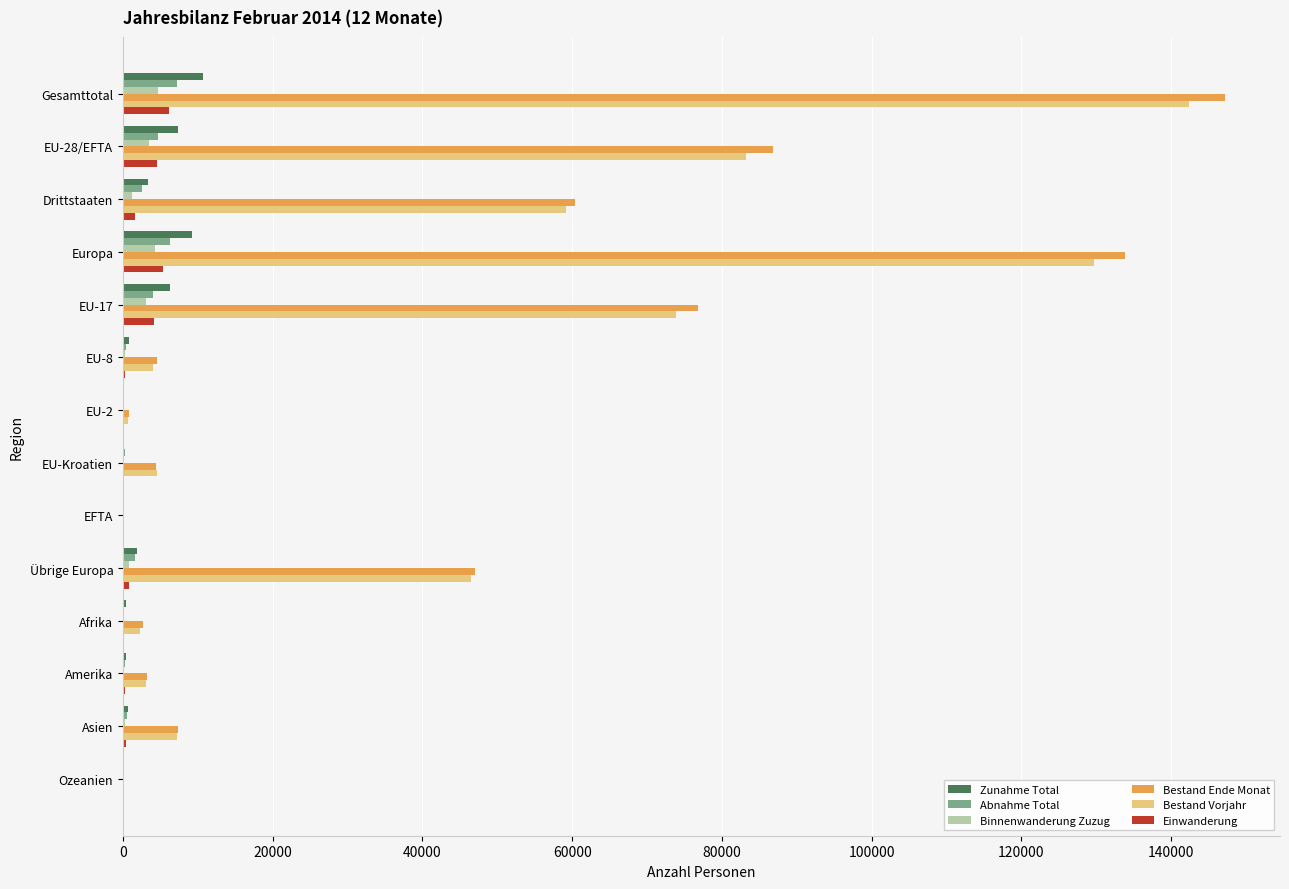

Which series has the largest range (max minus min)?

Bestand Ende Monat